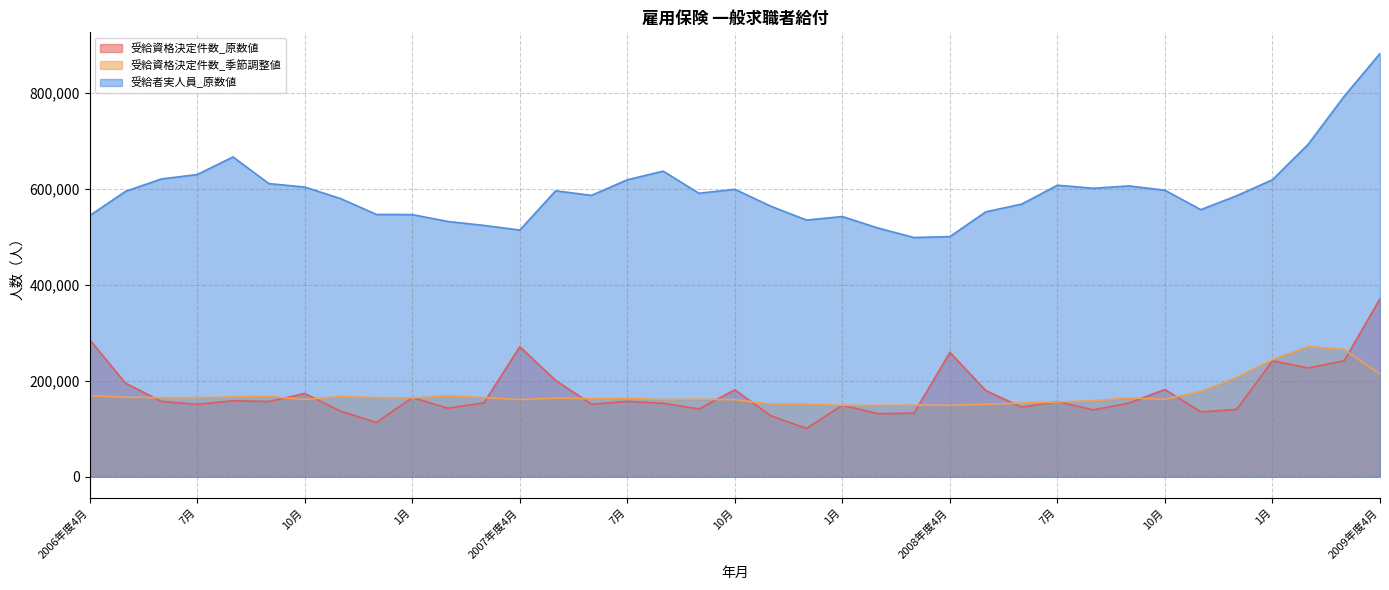

At 3月, list the series in order from largest to smallest.

受給者実人員_原数値, 受給資格決定件数_季節調整値, 受給資格決定件数_原数値